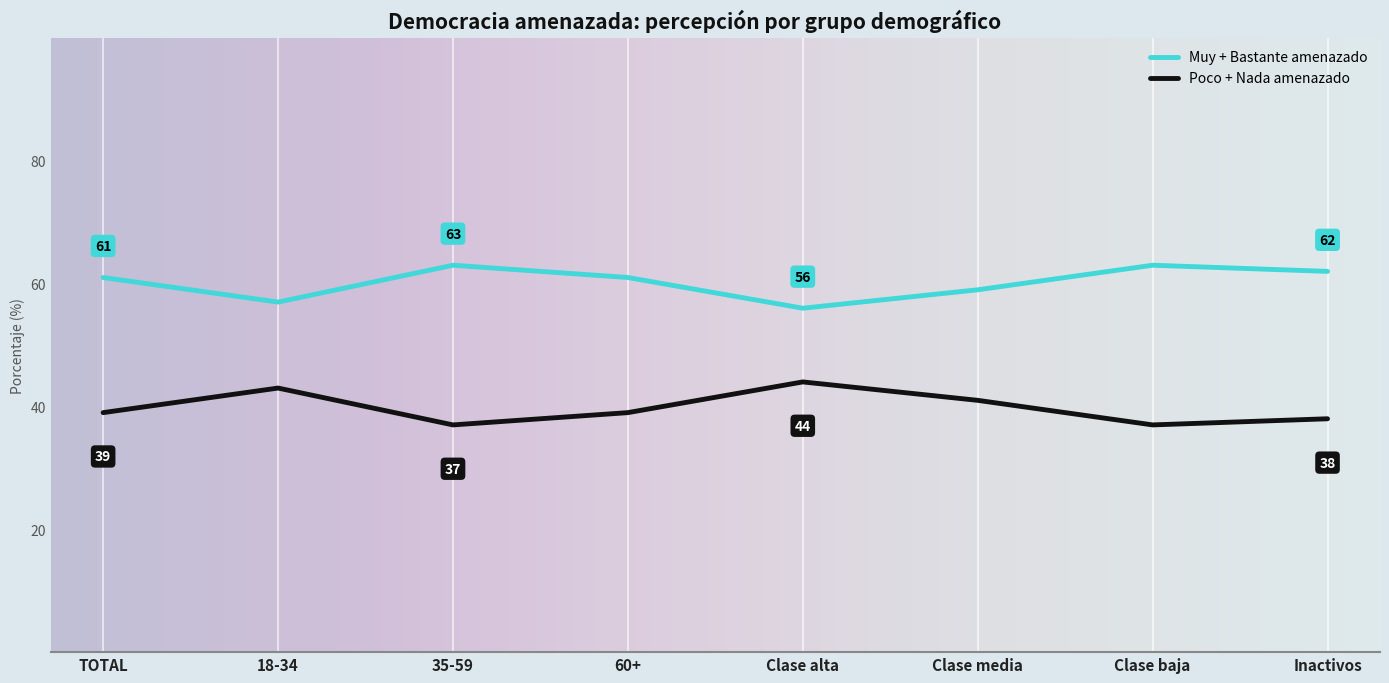

What position from the left is 60+?

4